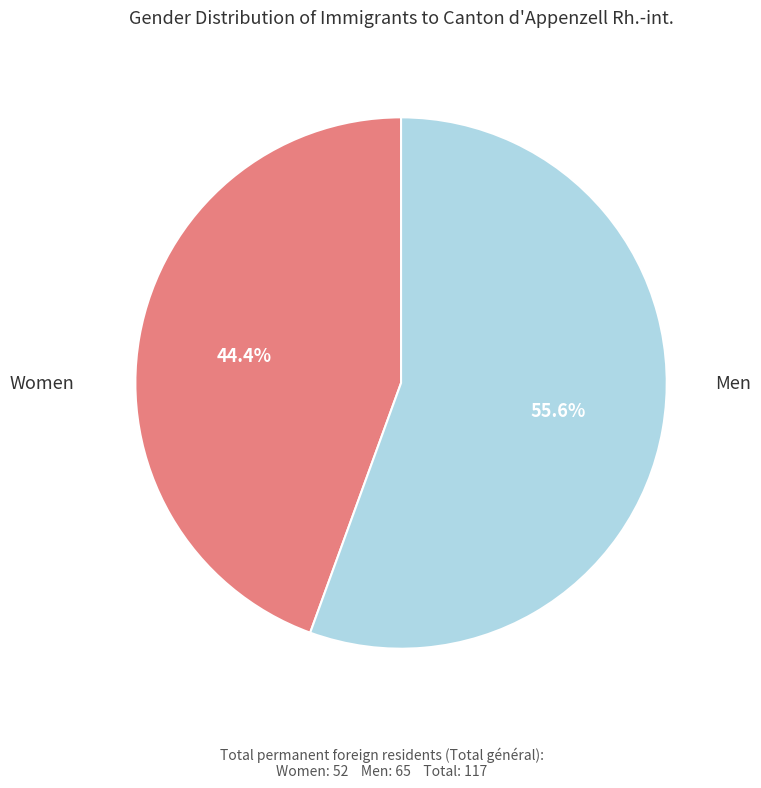

What portion of the pie excludes Men?

44.4%